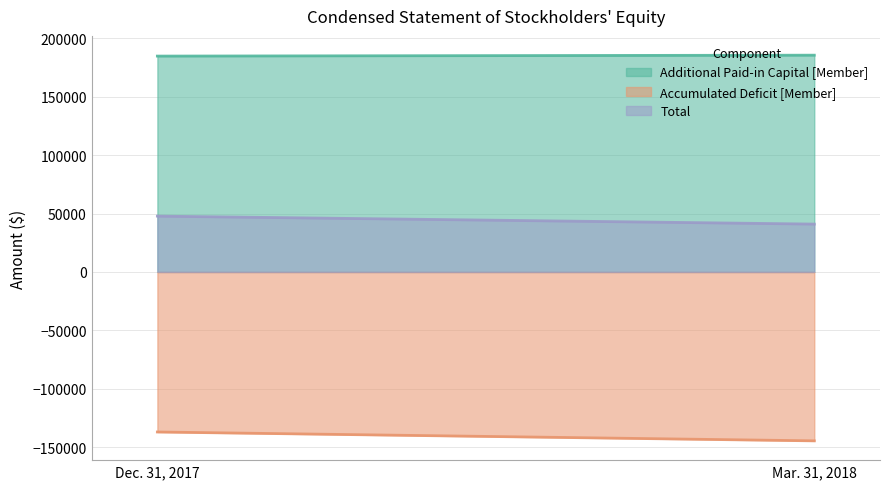

What are all the series names shown in the legend?

Additional Paid-in Capital [Member], Accumulated Deficit [Member], Total